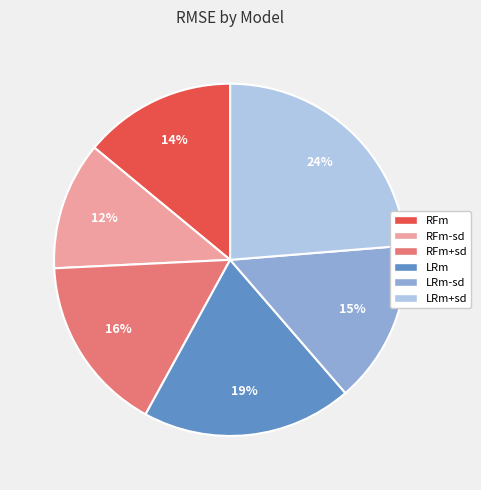

Is the sum of RFm-sd and LRm+sd greater than half?

No